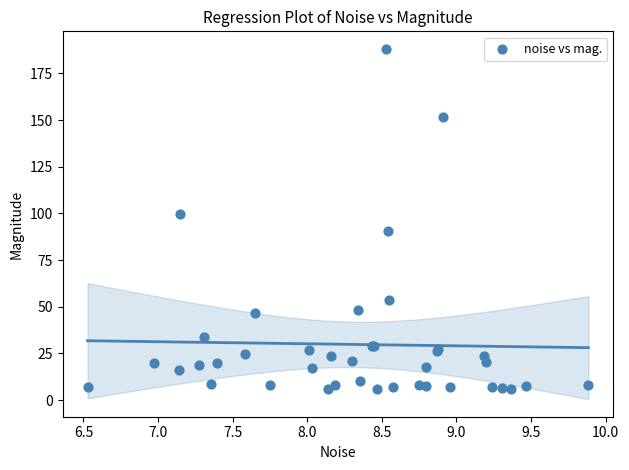

What Y value in the scatter plot is closest to 97?

99.9